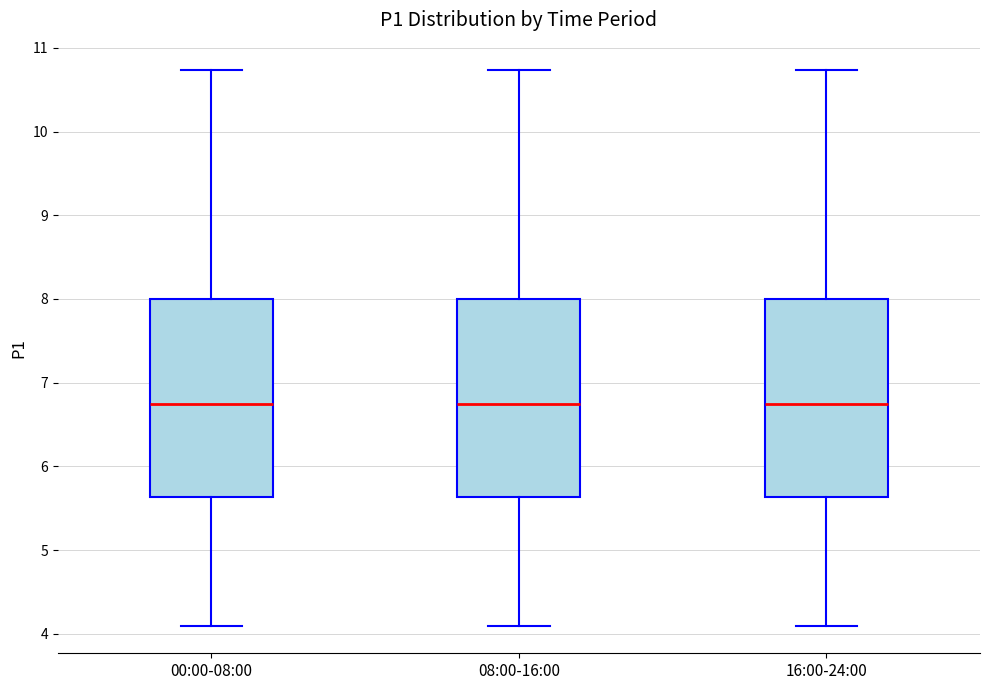

Reading left to right, transcribe this box plot: for each box, give where its median line is, the range the box spans, and where its two whiskers end, as read against the y-axis. The values are not printed on the chart, so give them approximately, as read against the axis.

00:00-08:00: median 6.8, box 5.6 to 8.0, whiskers 4.1 to 10.7
08:00-16:00: median 6.8, box 5.6 to 8.0, whiskers 4.1 to 10.7
16:00-24:00: median 6.8, box 5.6 to 8.0, whiskers 4.1 to 10.7